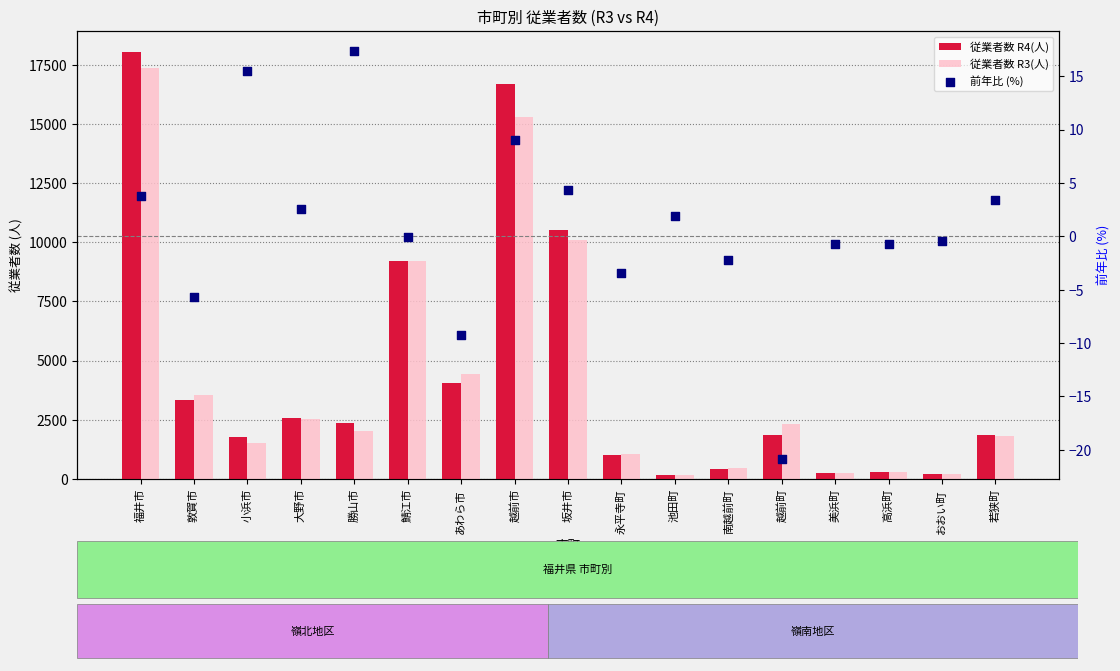

Which series has the largest total across all categories?

従業者数 R4(人)